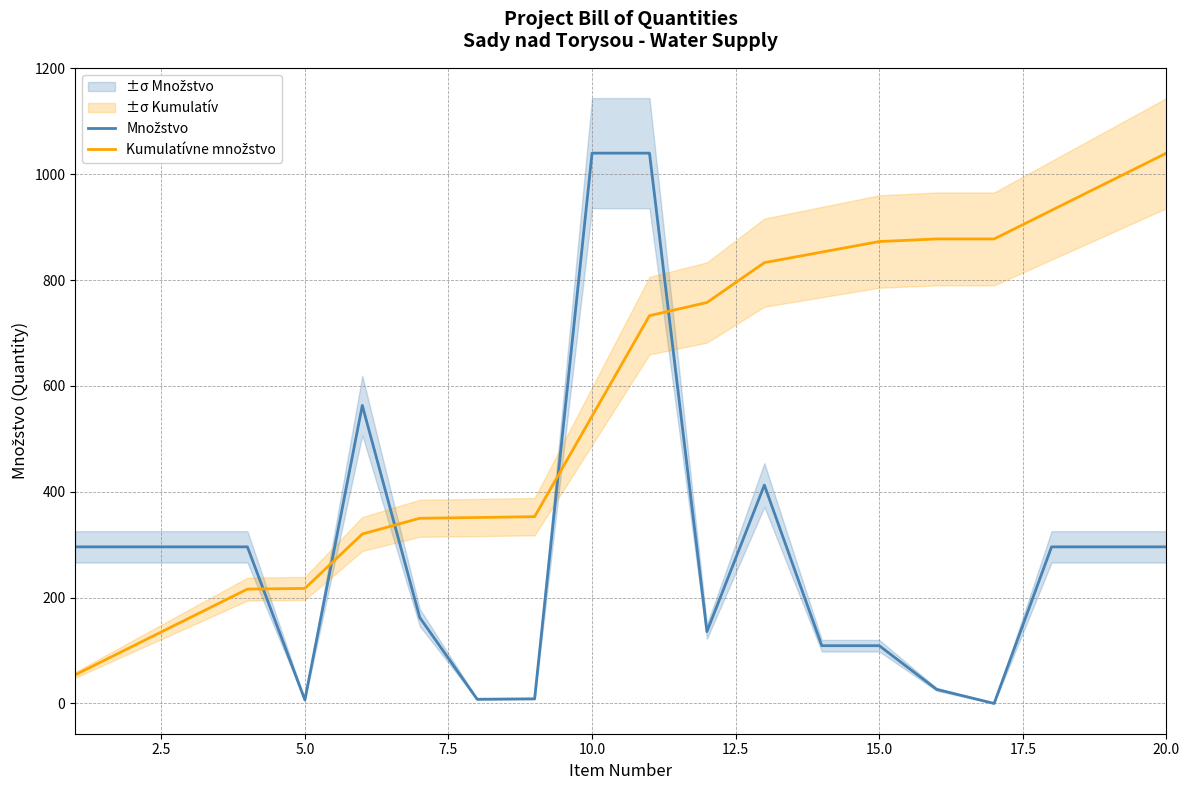

What is the value of the Množstvo point at the 7th from the left?

162.5